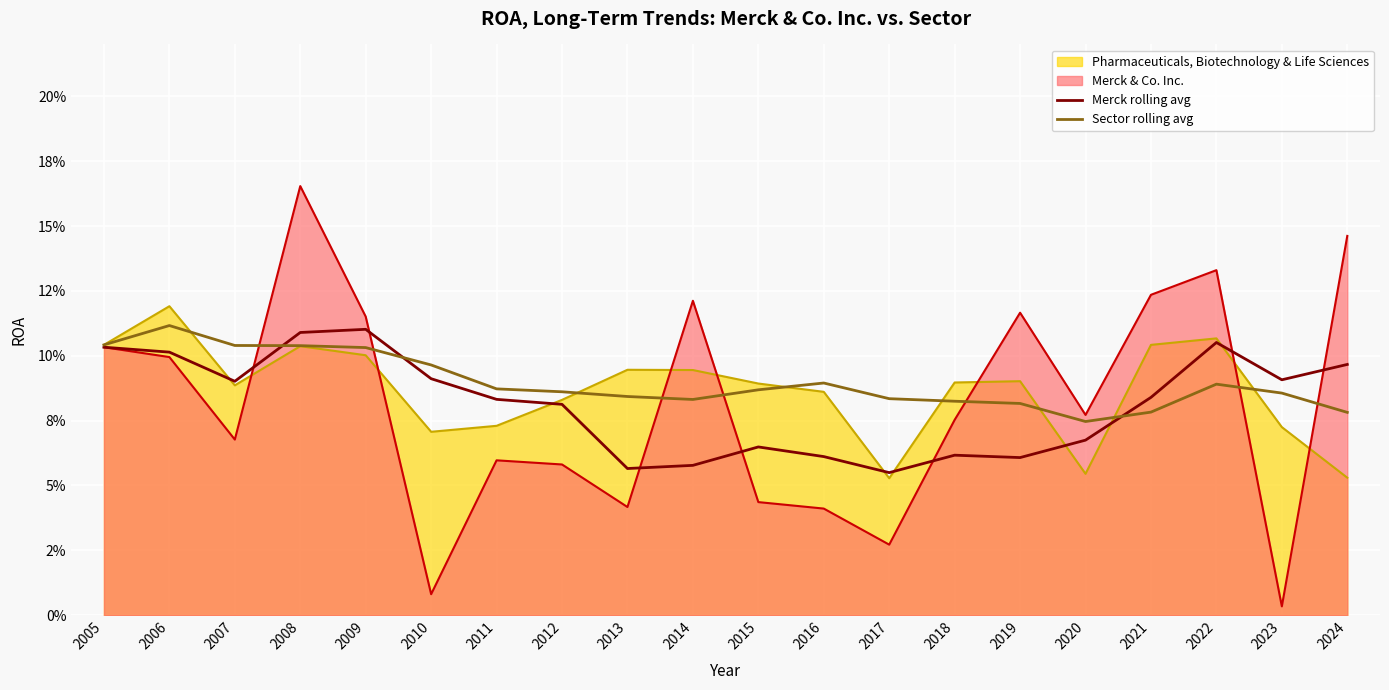

How many times do Sector rolling avg and Merck rolling avg cross each other?

3